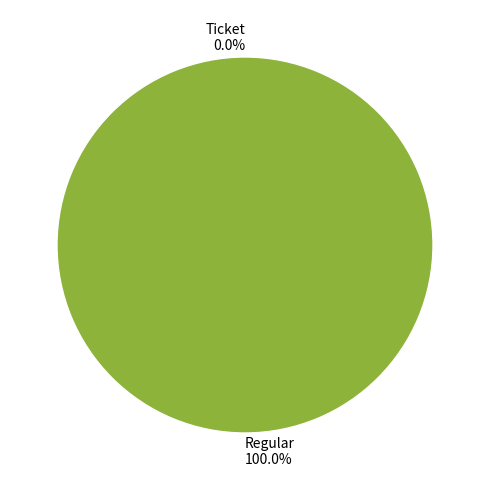

Does Ticket account for over 50% of the chart?

No